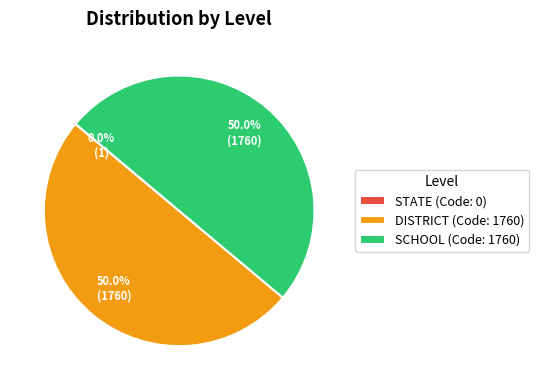

Is it true that DISTRICT is 56% of the pie?

False